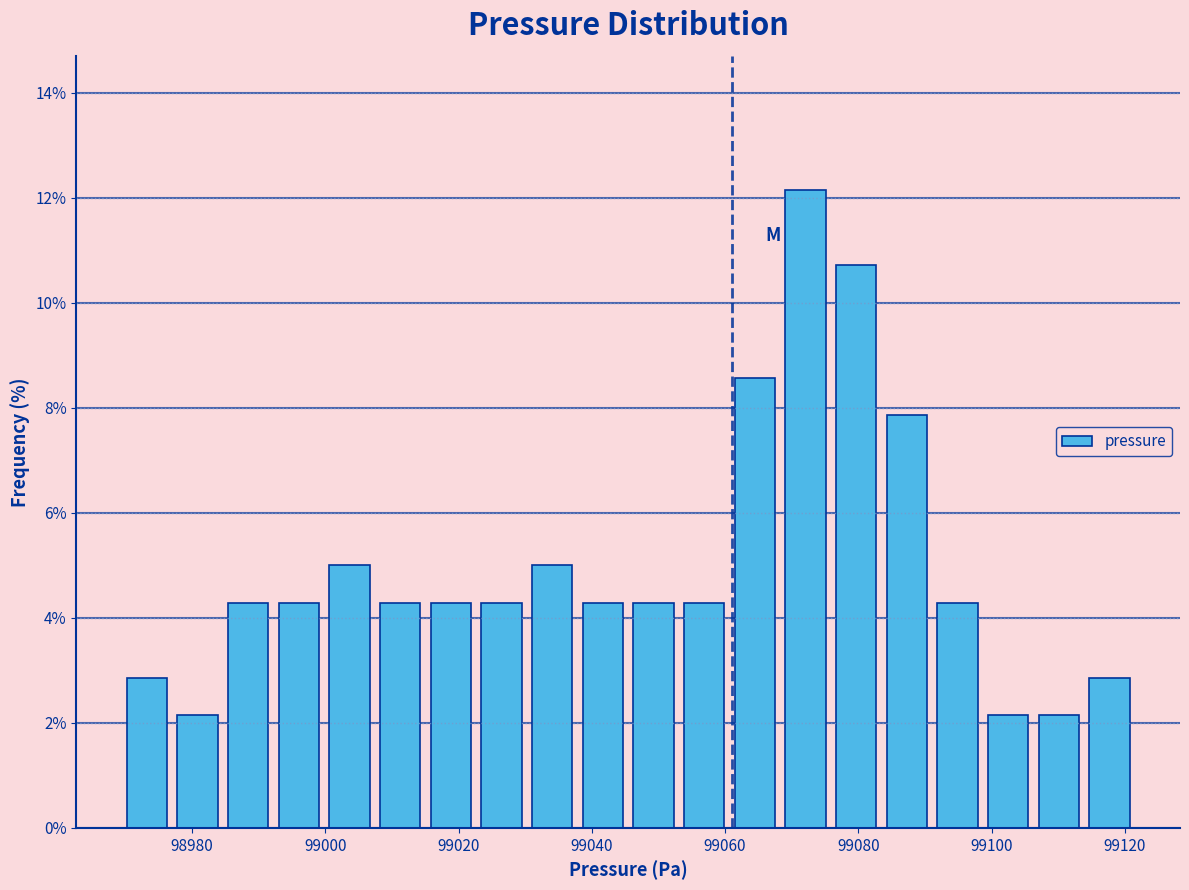

Read against the x-axis, roughly where is the centre of the tallest bar?

99072